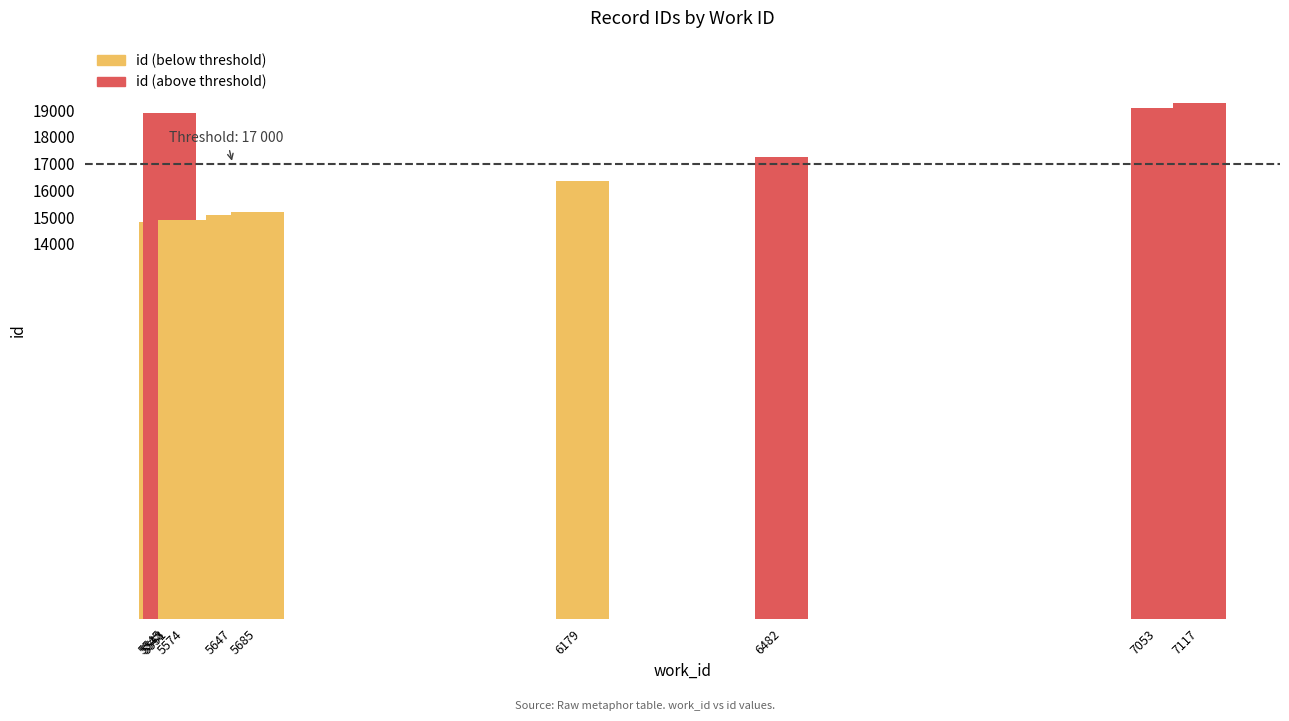

What is the value of the 8th bar from the left?

17248